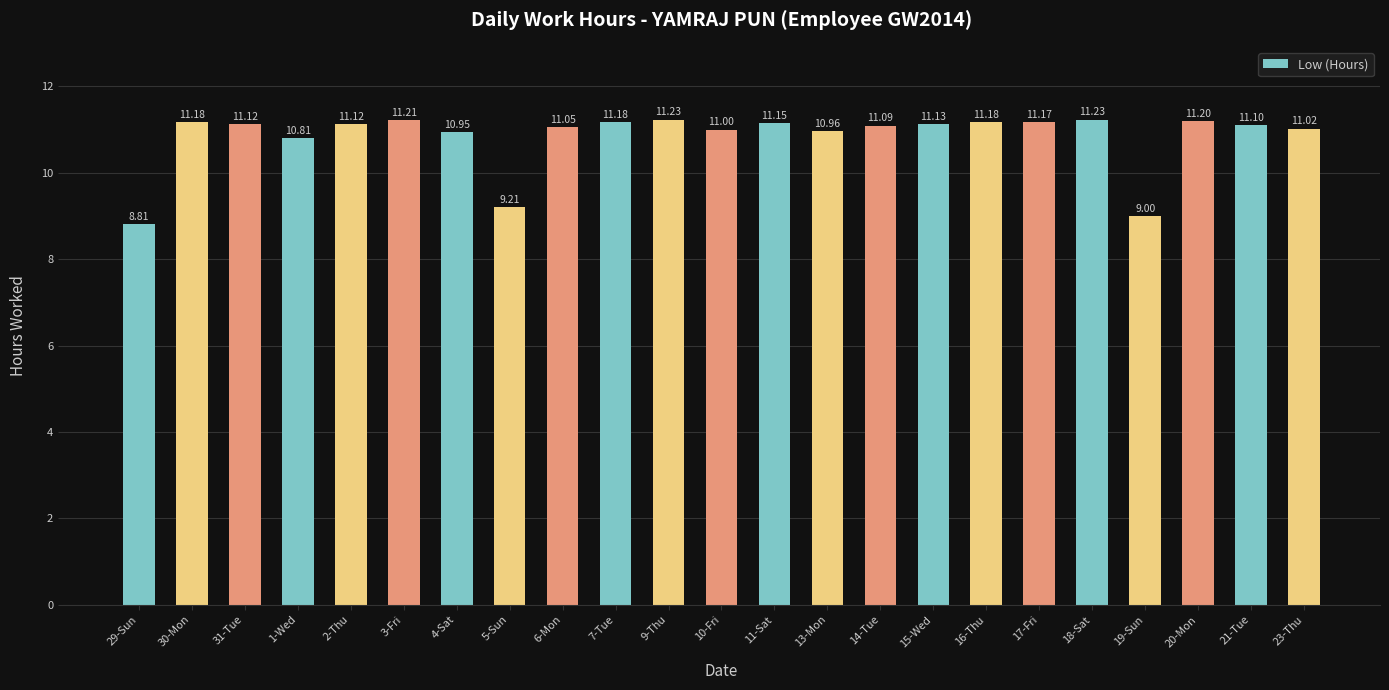

The value at 20-Mon is 11.2. True or false?

True